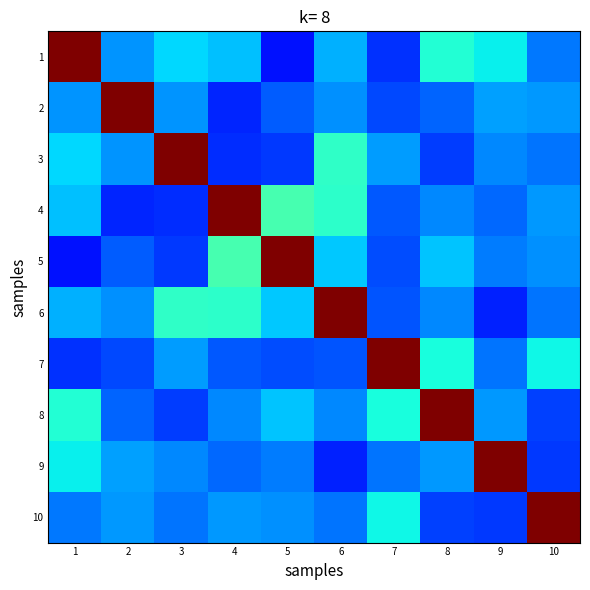

Rank the series by their maximum value, from highest to lowest.

1, 2, 3, 4, 5, 6, 7, 8, 9, 10